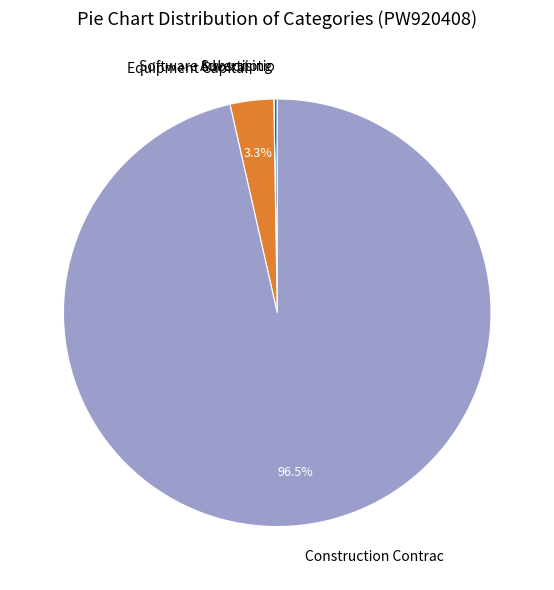

How much of the chart is everything except Equipment Capital?

96.7%